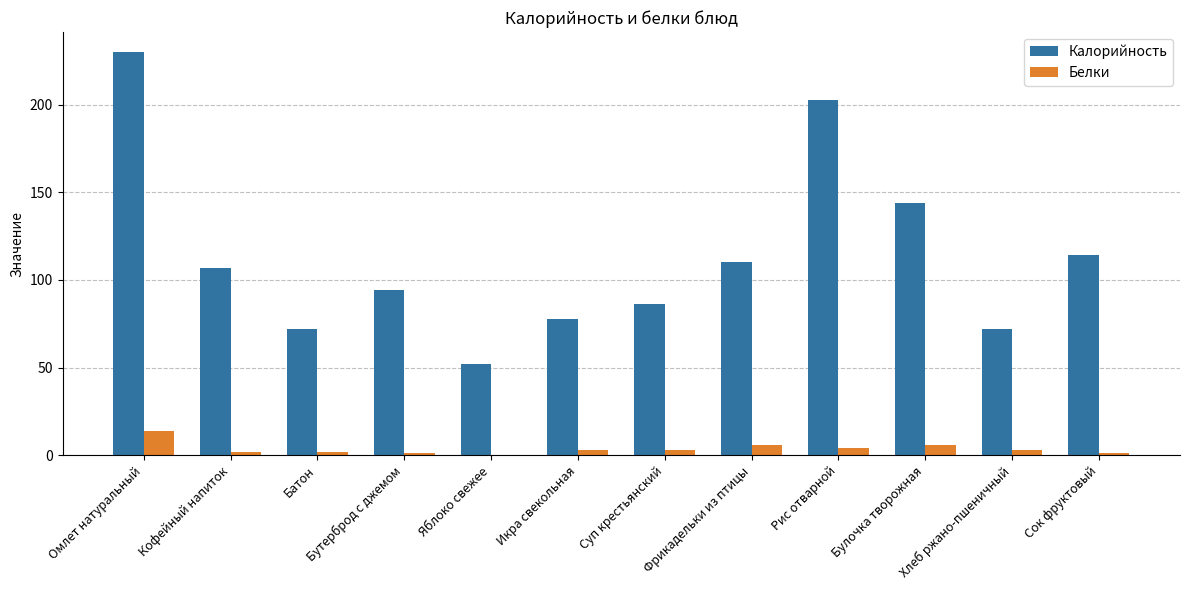

Which series has the widest spread of values?

Калорийность